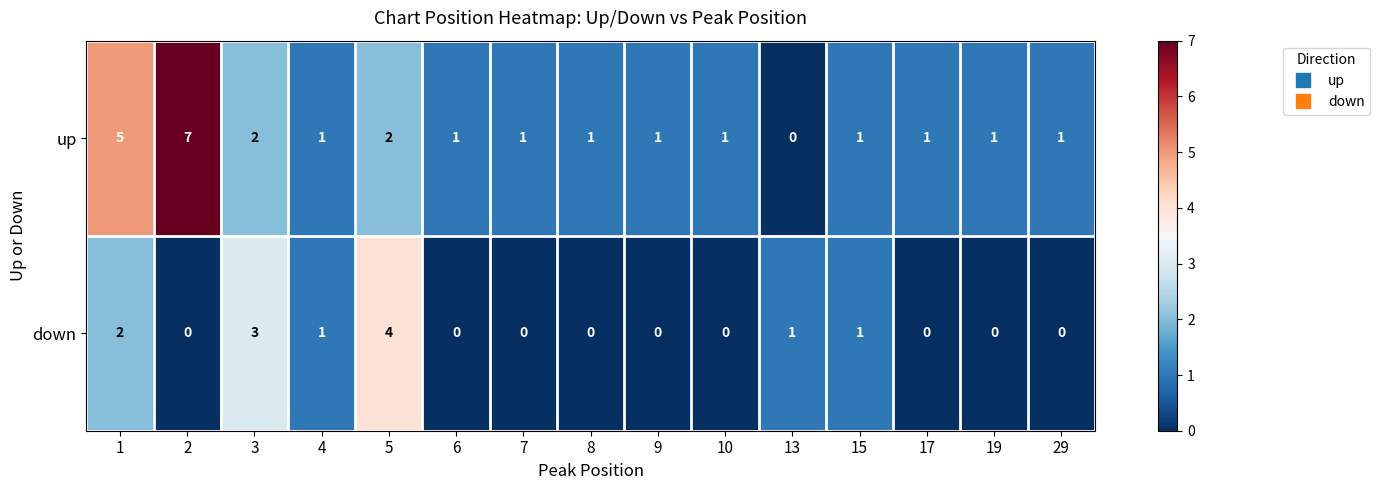

List the series in order of their overall mean, highest first.

up, down